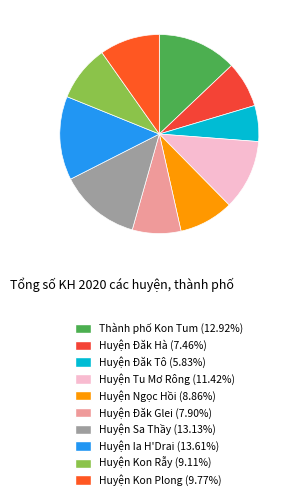

Which has a higher value, Huyện Ngọc Hồi or Huyện Kon Rẫy?

Huyện Kon Rẫy